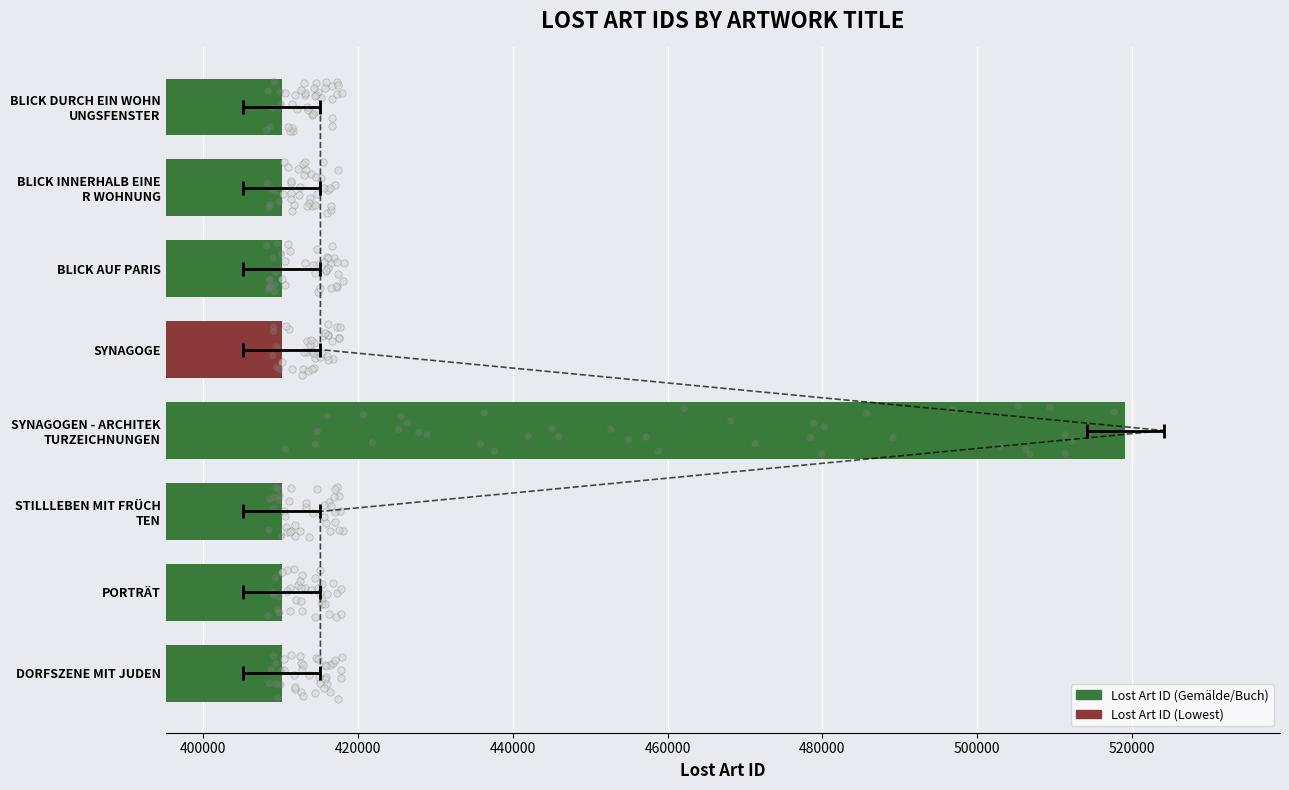

Approximately how many times larger is the value at BLICK AUF PARIS compared to SYNAGOGE?

1.0